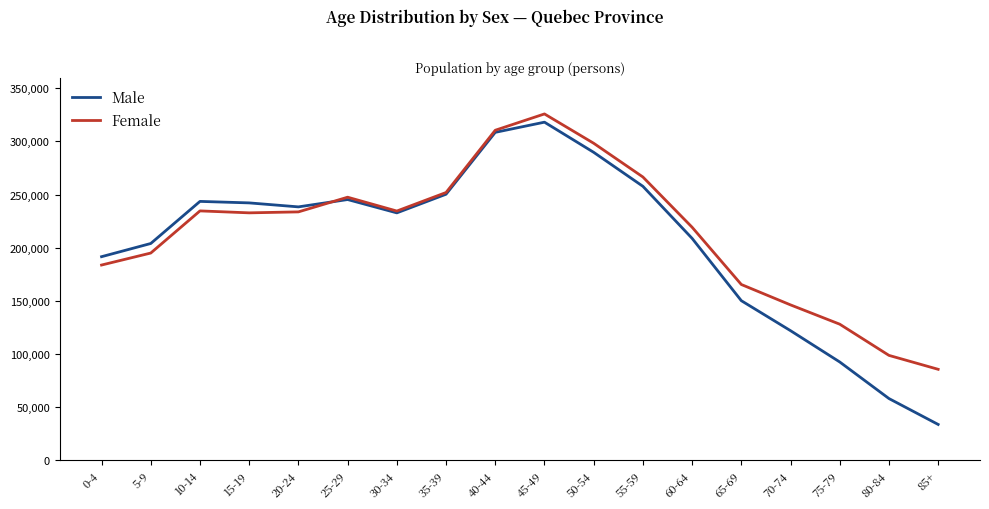

What value does the Male series have at 75-79?

92485